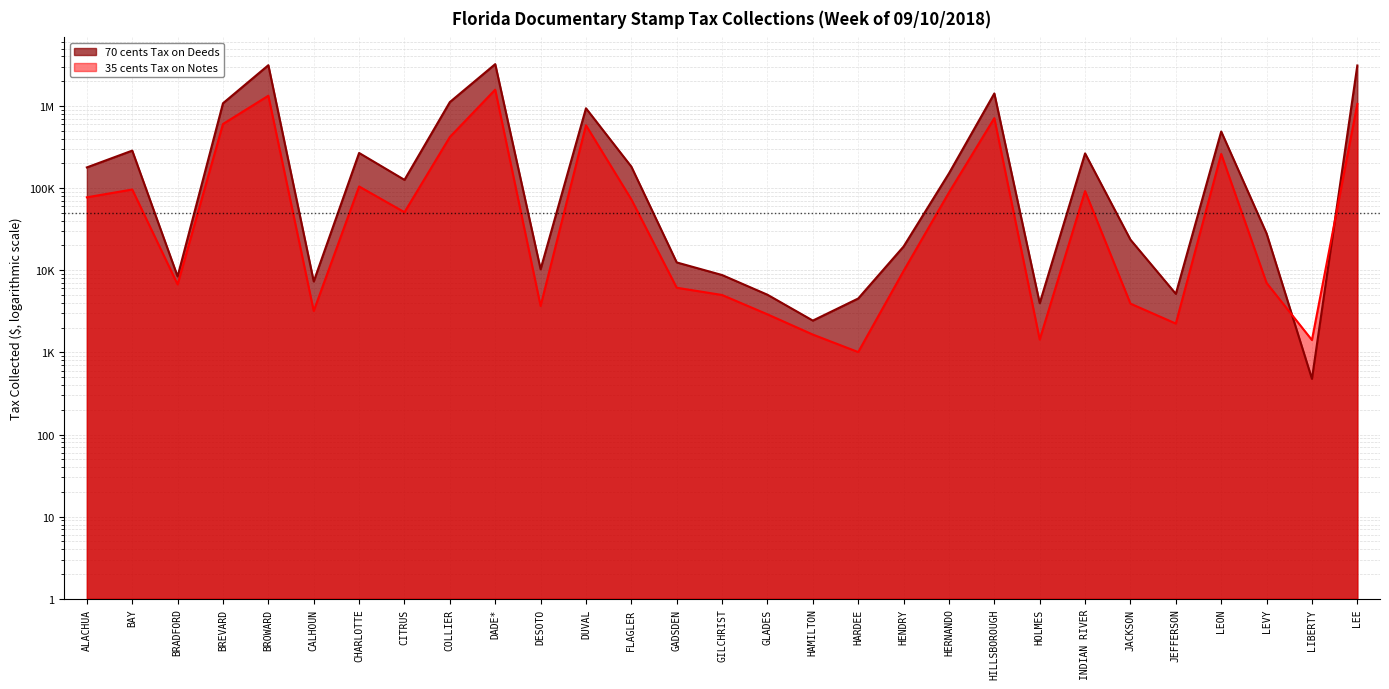

List the series in order of their overall mean, lowest first.

35 cents Tax on Notes, 70 cents Tax on Deeds